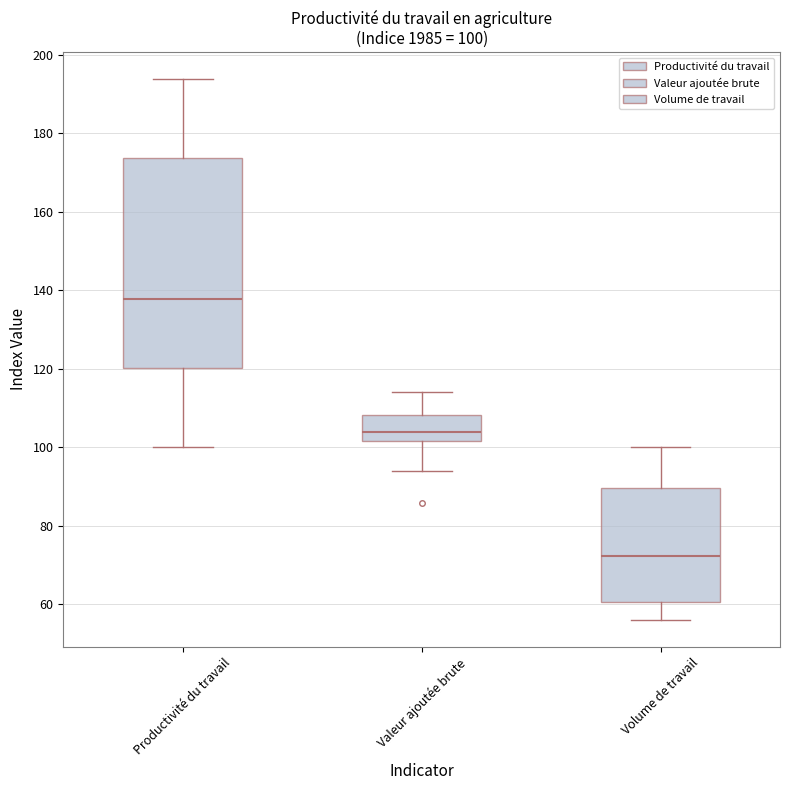

Which box is the tallest, from its lower edge to its upper edge?

Productivité du travail